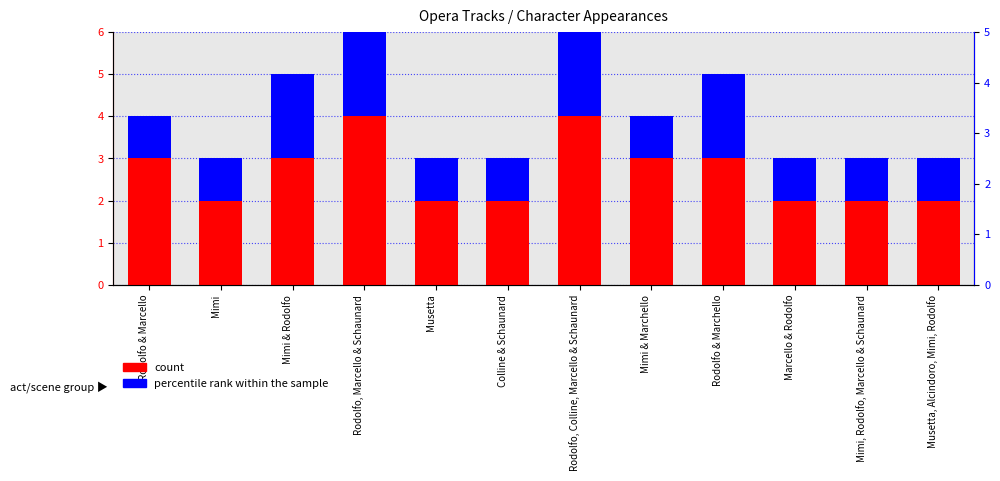

At which label does count first exceed 3?

Rodolfo, Marcello & Schaunard